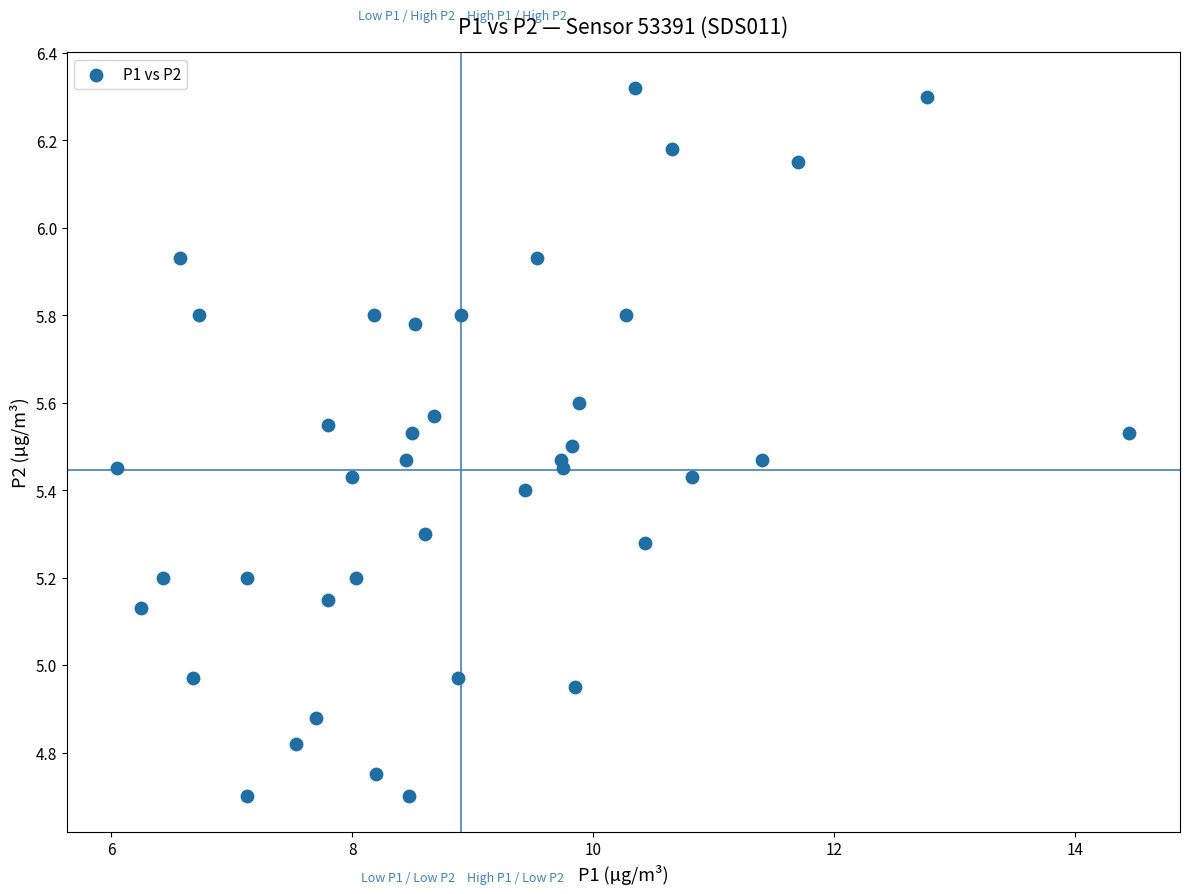

What is the range of Y values (max minus min)?

1.6